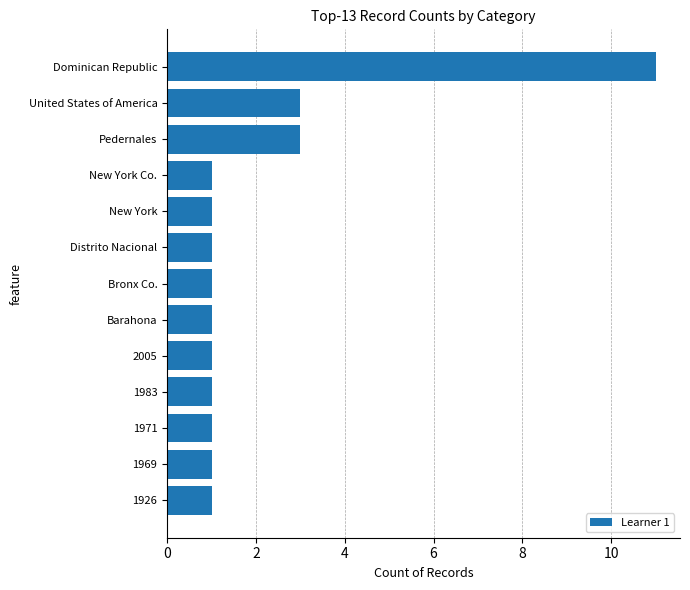

What is the minimum value shown in the chart?

1